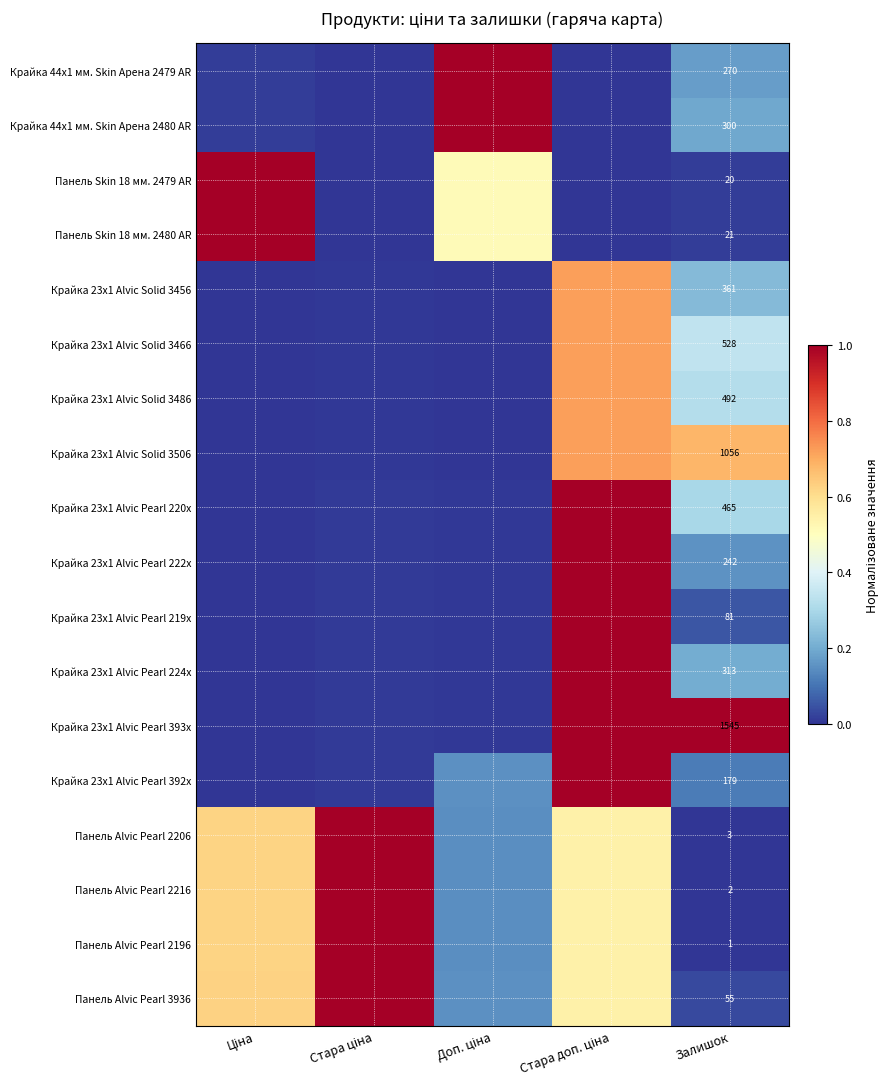

At which category is the sum across all series the highest?

Стара доп. ціна